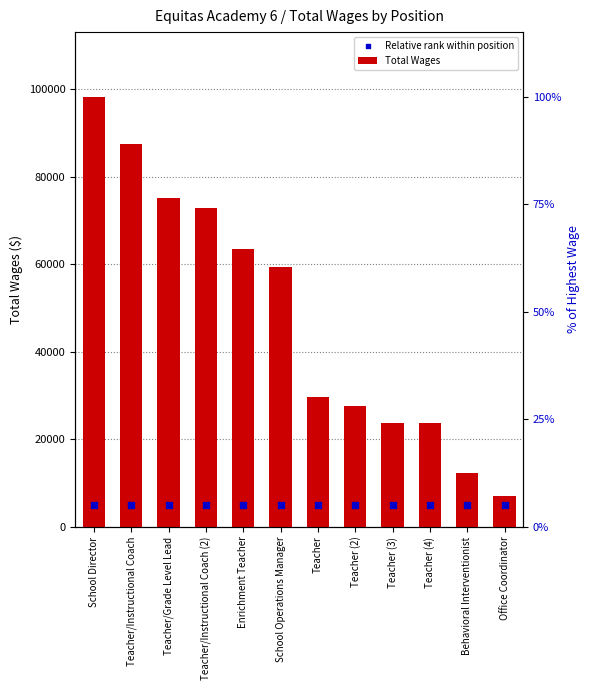

Is the value of Total Wages at Enrichment Teacher greater than the value of Relative rank within position at Teacher?

Yes